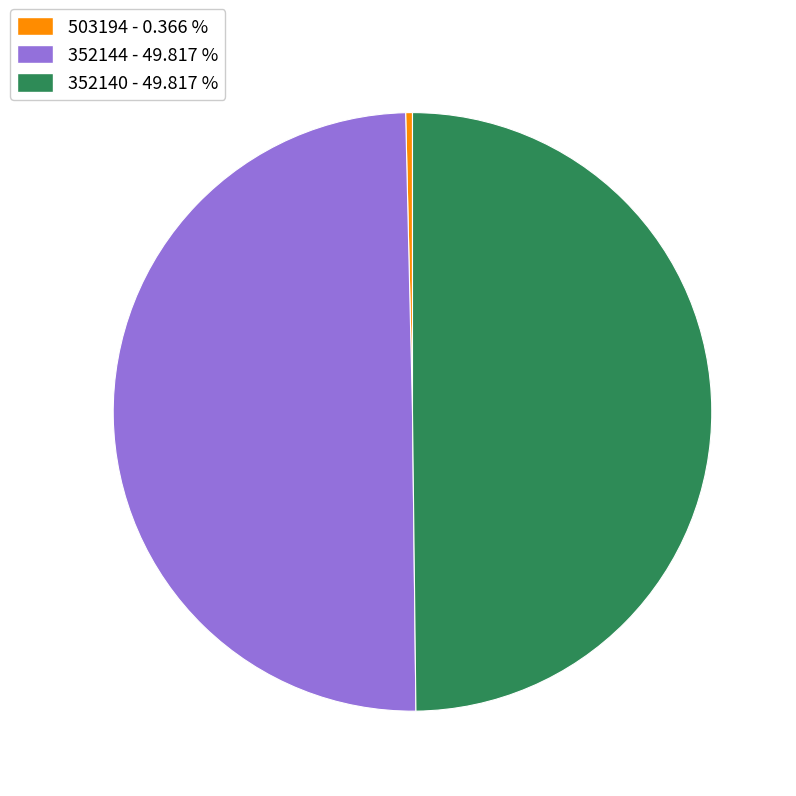

Which has a higher value, 352144 - 49.817 % or 503194 - 0.366 %?

352144 - 49.817 %